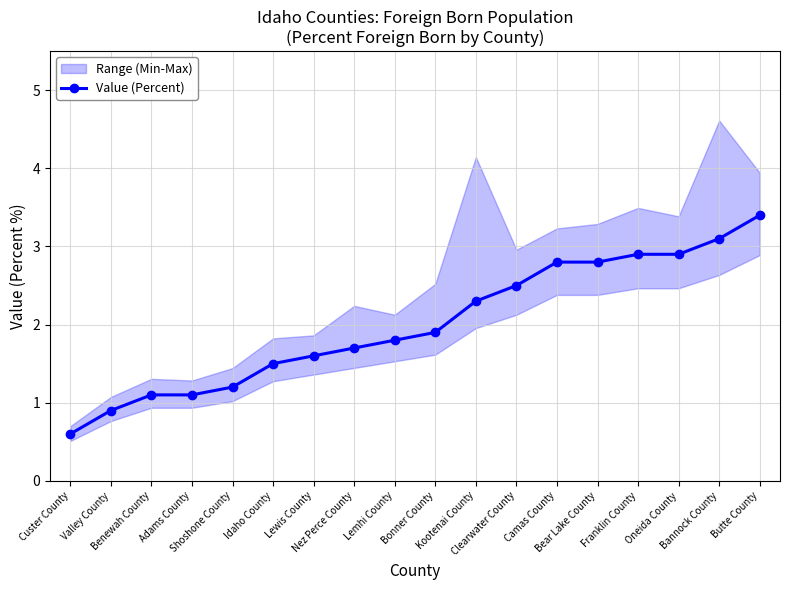

What position from the right is Nez Perce County?

11